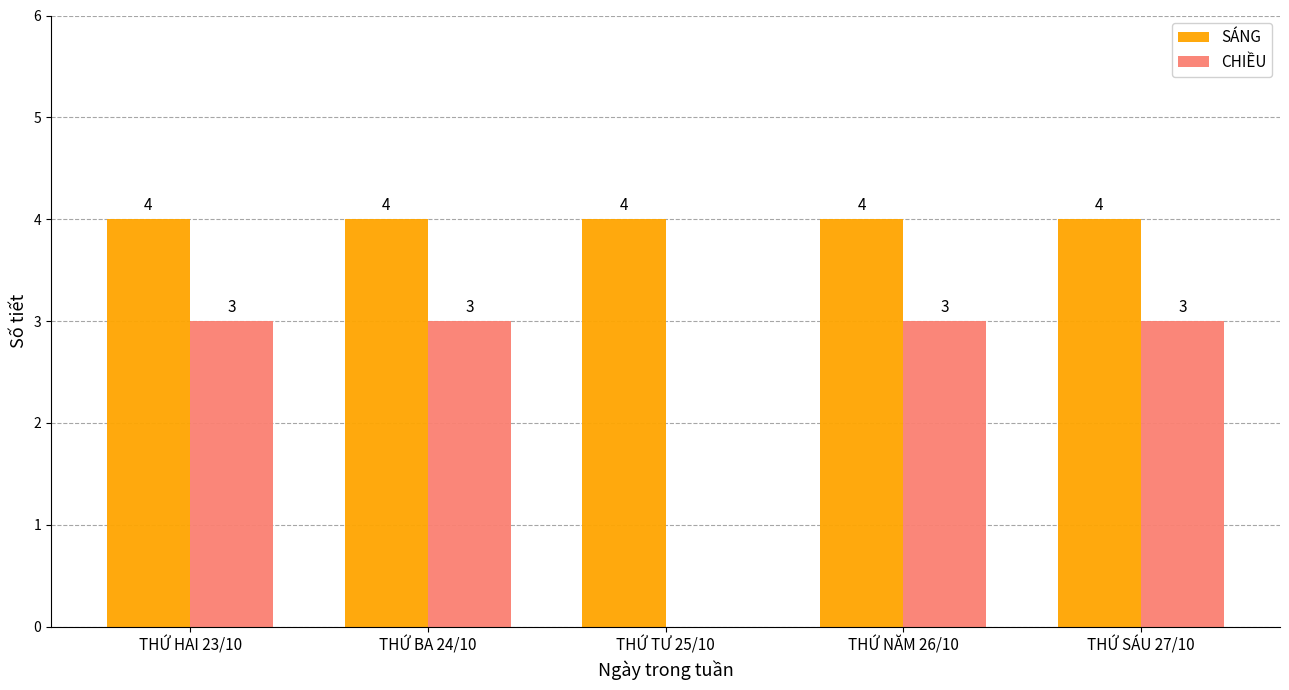

Which series has the largest total across all categories?

SÁNG